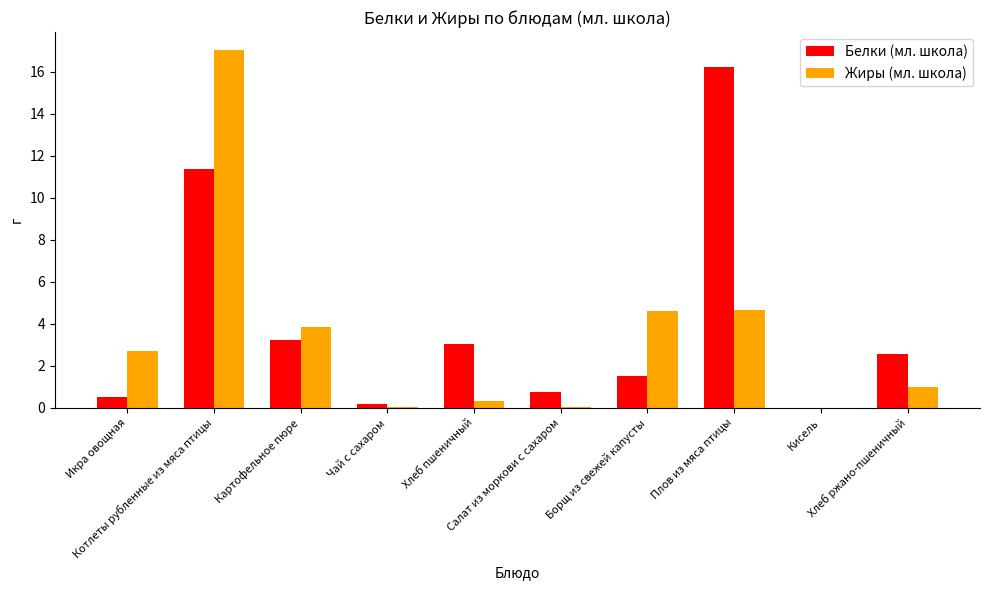

At which category is the sum across all series the highest?

Котлеты рубленные из мяса птицы